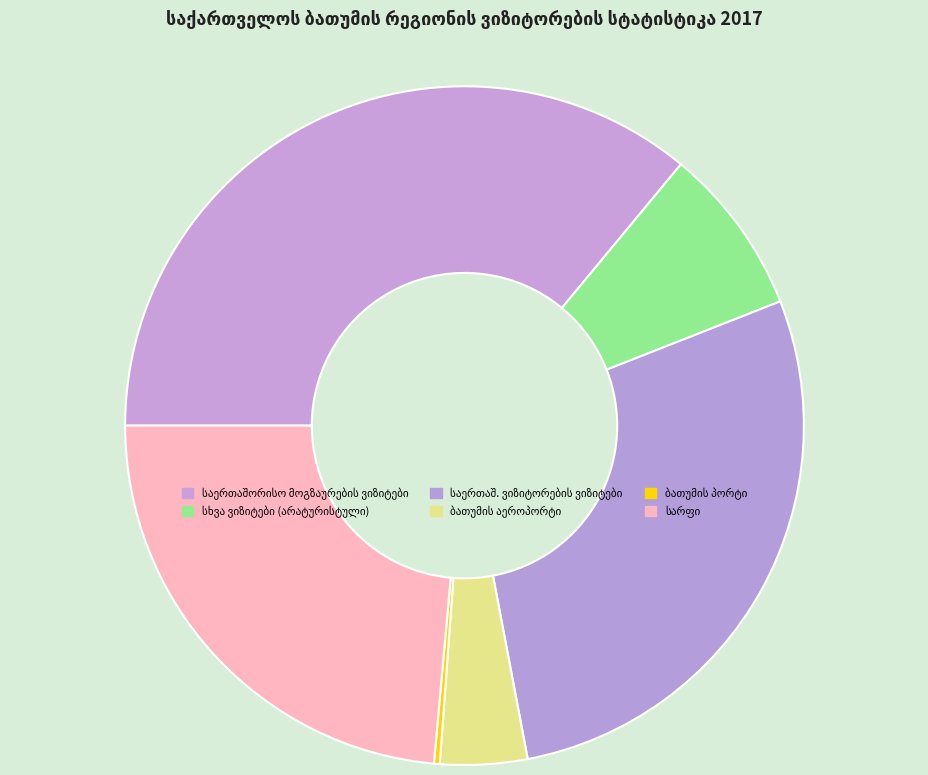

How many segments does this pie chart have?

6